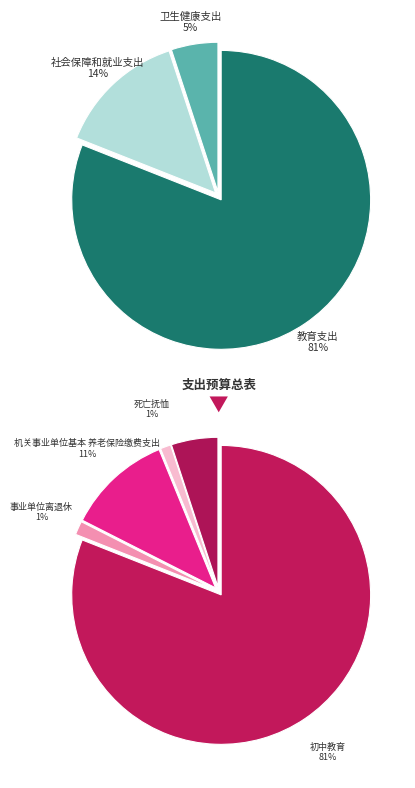

To the nearest percent, what is the combined percentage of 卫生健康支出 and 社会保障和就业支出?

19%